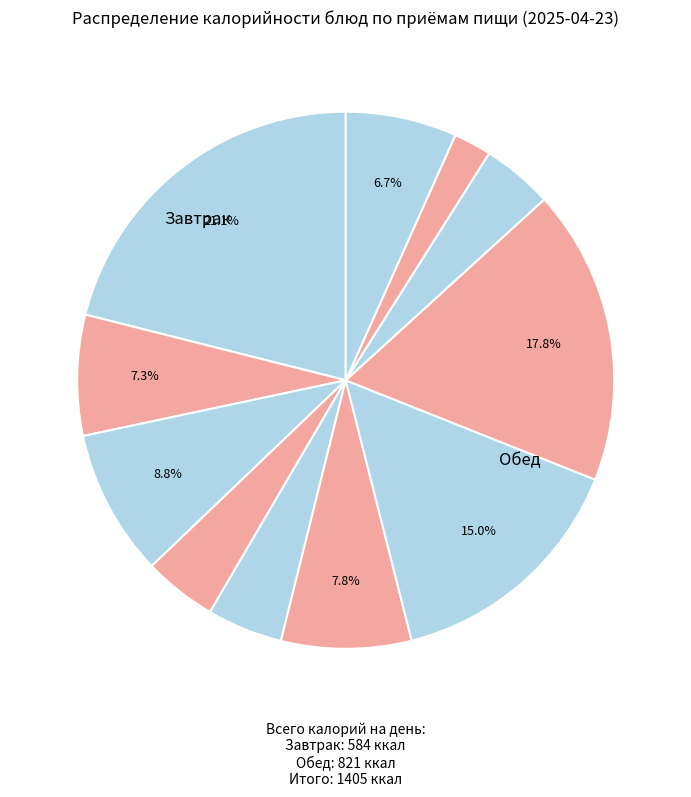

To the nearest percent, what is the average slice percentage?

9%